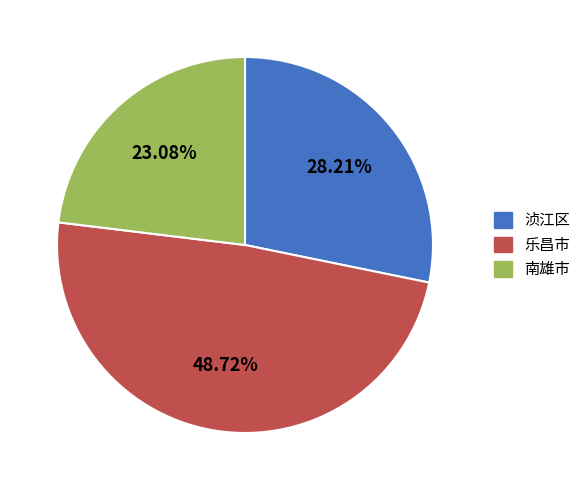

What percentage do 浈江区 and 乐昌市 together represent?

76.9%